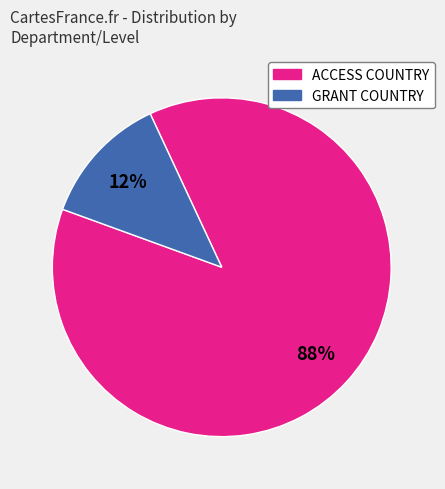

Between ACCESS COUNTRY and GRANT COUNTRY, which is larger?

ACCESS COUNTRY